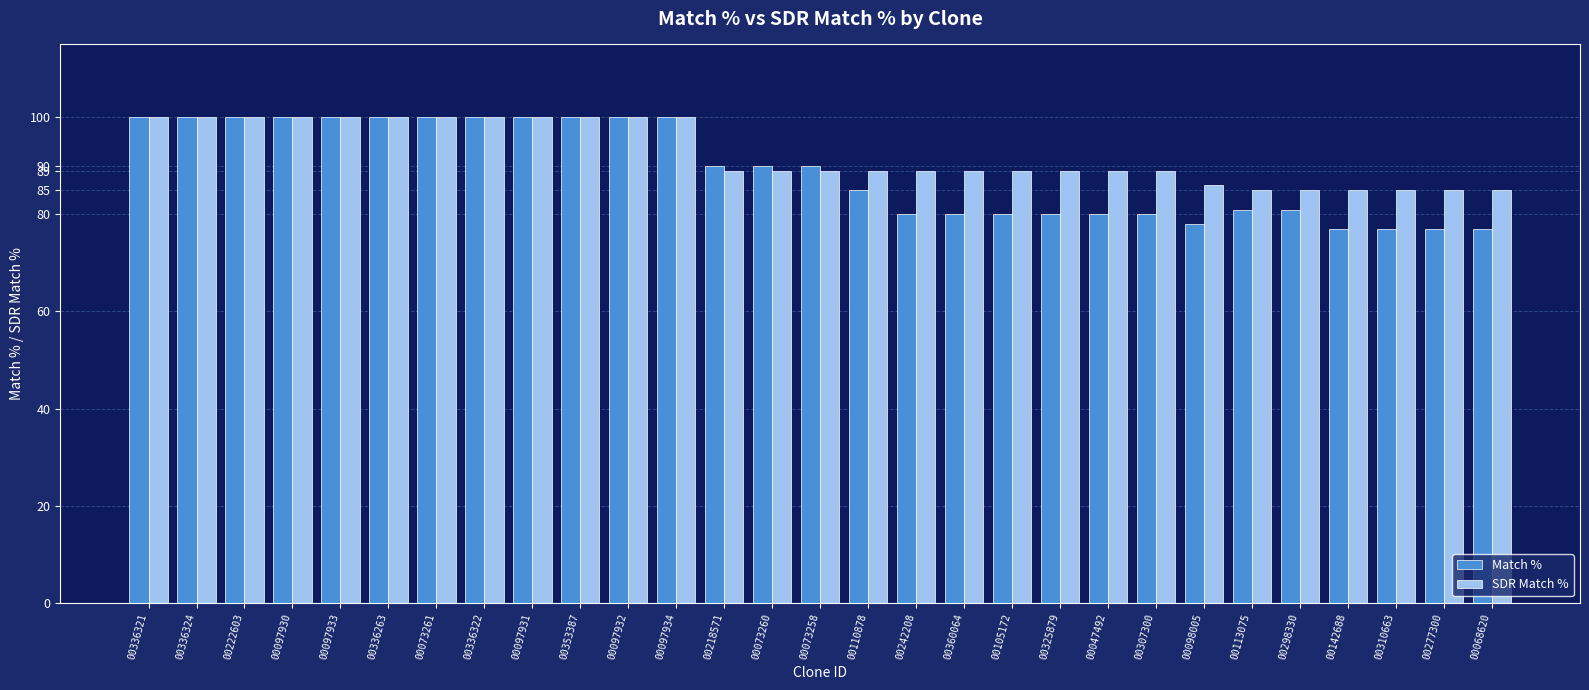

Is the value of Match % at 00336324 greater than the value of SDR Match % at 00277300?

Yes